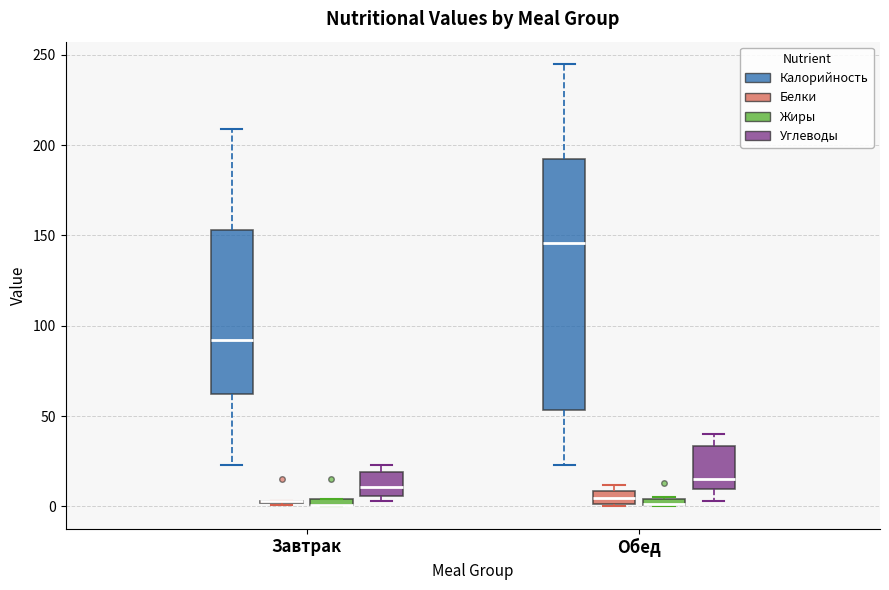

Which box is the tallest, from its lower edge to its upper edge?

Обед (Калорийность)